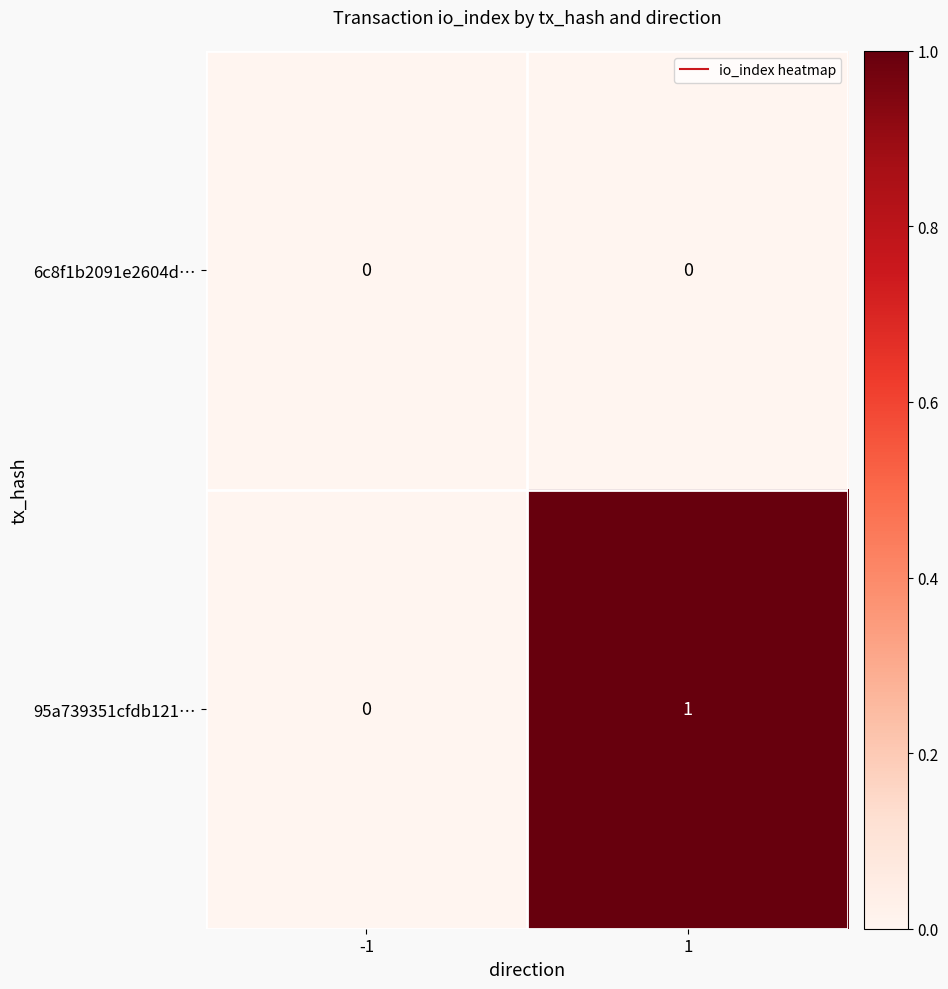

What is the spread (max minus min) of values at 1?

1